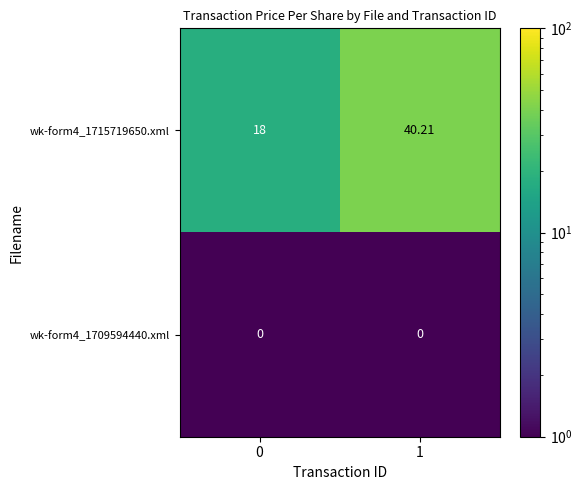

Which series changed the most between 0 and 1?

wk-form4_1715719650.xml